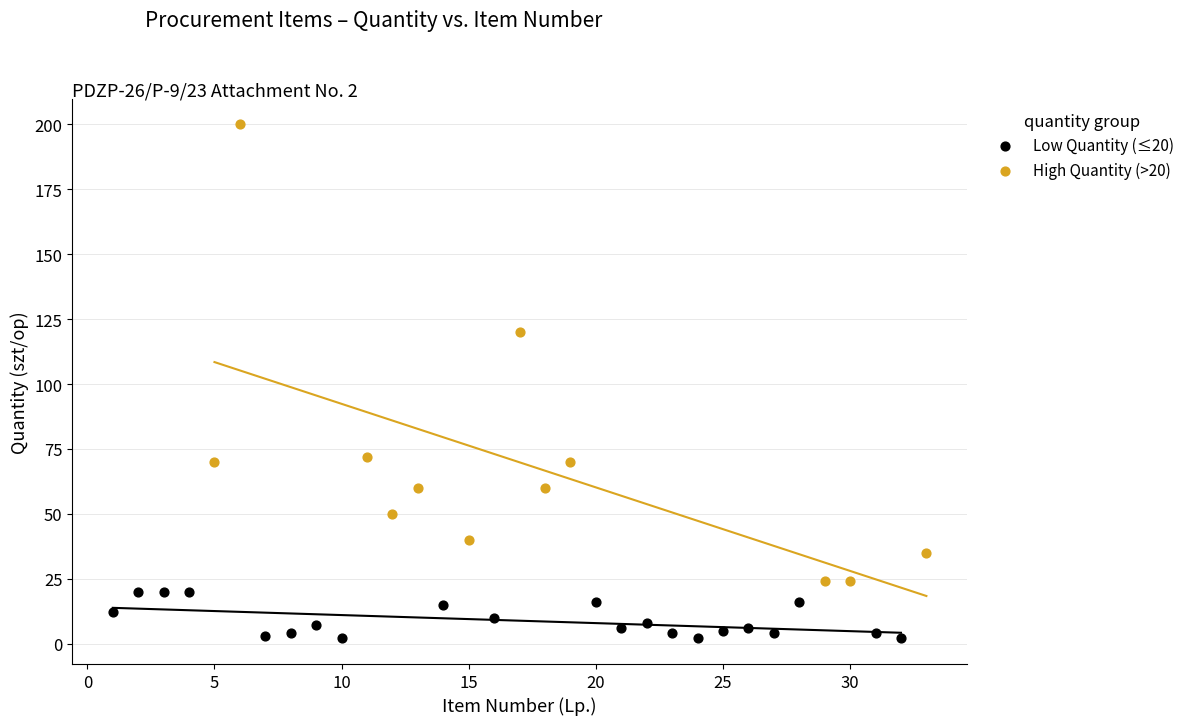

Which series reaches the minimum Y coordinate?

Low Quantity (≤20)